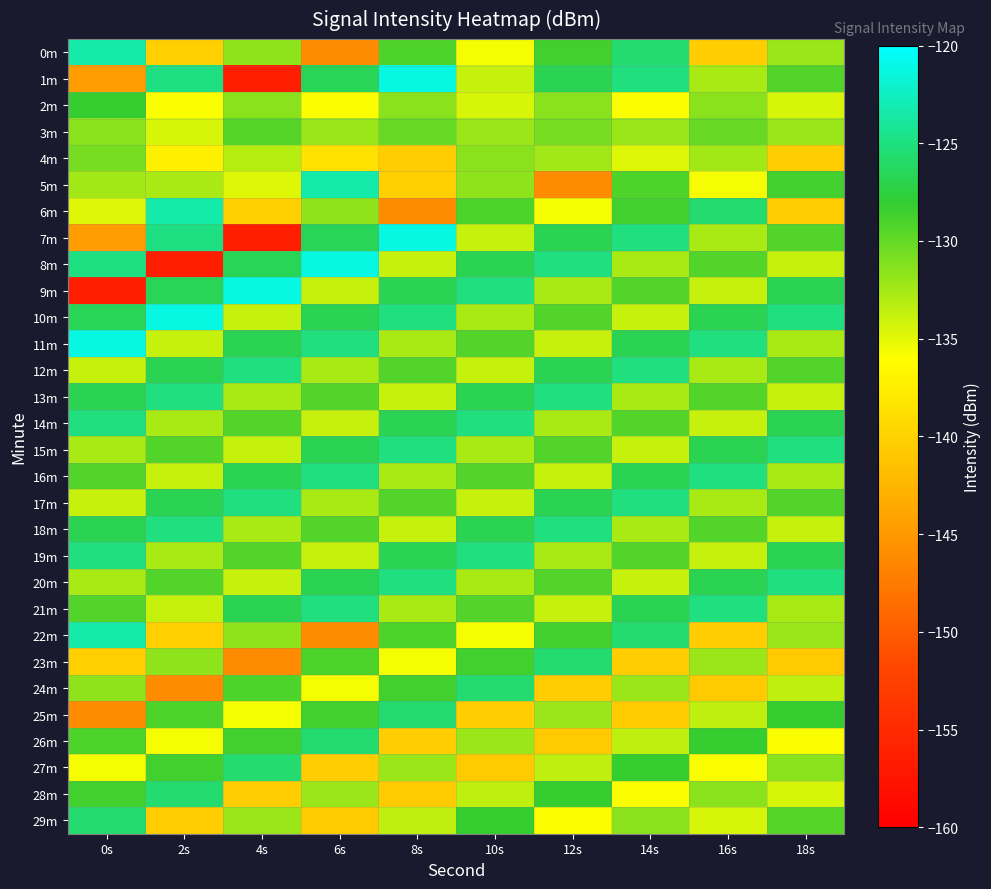

Reading right to left, extract all data points from this chart.

0m: 18s=-132.1	16s=-140.3	14s=-125.6	12s=-128.6	10s=-135.8	8s=-129.1	6s=-146.0	4s=-131.6	2s=-140.2	0s=-123.3
1m: 18s=-129.3	16s=-132.7	14s=-125.1	12s=-126.7	10s=-133.8	8s=-121.1	6s=-126.7	4s=-156.4	2s=-124.9	0s=-144.6
2m: 18s=-134.4	16s=-131.5	14s=-135.8	12s=-131.5	10s=-134.4	8s=-131.5	6s=-135.8	4s=-131.5	2s=-135.8	0s=-128.2
3m: 18s=-132.1	16s=-130.0	14s=-132.2	12s=-130.7	10s=-132.1	8s=-130.0	6s=-132.2	4s=-129.4	2s=-134.4	0s=-131.5
4m: 18s=-140.4	16s=-132.4	14s=-134.8	12s=-132.4	10s=-131.5	8s=-140.4	6s=-138.5	4s=-133.2	2s=-137.2	0s=-130.7
5m: 18s=-128.6	16s=-135.8	14s=-129.1	12s=-146.0	10s=-131.6	8s=-140.2	6s=-123.3	4s=-134.8	2s=-132.7	0s=-132.4
6m: 18s=-140.3	16s=-125.6	14s=-128.6	12s=-135.8	10s=-129.1	8s=-146.0	6s=-131.6	4s=-140.2	2s=-123.3	0s=-134.8
7m: 18s=-129.3	16s=-132.7	14s=-125.1	12s=-126.7	10s=-133.8	8s=-121.1	6s=-126.7	4s=-156.4	2s=-124.9	0s=-144.6
8m: 18s=-133.8	16s=-129.3	14s=-132.7	12s=-125.1	10s=-126.7	8s=-133.8	6s=-121.1	4s=-126.7	2s=-156.4	0s=-124.9
9m: 18s=-126.7	16s=-133.8	14s=-129.3	12s=-132.7	10s=-125.1	8s=-126.7	6s=-133.8	4s=-121.1	2s=-126.7	0s=-156.4
10m: 18s=-125.1	16s=-126.7	14s=-133.8	12s=-129.3	10s=-132.7	8s=-125.1	6s=-126.7	4s=-133.8	2s=-121.1	0s=-126.7
11m: 18s=-132.7	16s=-125.1	14s=-126.7	12s=-133.8	10s=-129.3	8s=-132.7	6s=-125.1	4s=-126.7	2s=-133.8	0s=-121.1
12m: 18s=-129.3	16s=-132.7	14s=-125.1	12s=-126.7	10s=-133.8	8s=-129.3	6s=-132.7	4s=-125.1	2s=-126.7	0s=-133.8
13m: 18s=-133.8	16s=-129.3	14s=-132.7	12s=-125.1	10s=-126.7	8s=-133.8	6s=-129.3	4s=-132.7	2s=-125.1	0s=-126.7
14m: 18s=-126.7	16s=-133.8	14s=-129.3	12s=-132.7	10s=-125.1	8s=-126.7	6s=-133.8	4s=-129.3	2s=-132.7	0s=-125.1
15m: 18s=-125.1	16s=-126.7	14s=-133.8	12s=-129.3	10s=-132.7	8s=-125.1	6s=-126.7	4s=-133.8	2s=-129.3	0s=-132.7
16m: 18s=-132.7	16s=-125.1	14s=-126.7	12s=-133.8	10s=-129.3	8s=-132.7	6s=-125.1	4s=-126.7	2s=-133.8	0s=-129.3
17m: 18s=-129.3	16s=-132.7	14s=-125.1	12s=-126.7	10s=-133.8	8s=-129.3	6s=-132.7	4s=-125.1	2s=-126.7	0s=-133.8
18m: 18s=-133.8	16s=-129.3	14s=-132.7	12s=-125.1	10s=-126.7	8s=-133.8	6s=-129.3	4s=-132.7	2s=-125.1	0s=-126.7
19m: 18s=-126.7	16s=-133.8	14s=-129.3	12s=-132.7	10s=-125.1	8s=-126.7	6s=-133.8	4s=-129.3	2s=-132.7	0s=-125.1
20m: 18s=-125.1	16s=-126.7	14s=-133.8	12s=-129.3	10s=-132.7	8s=-125.1	6s=-126.7	4s=-133.8	2s=-129.3	0s=-132.7
21m: 18s=-132.7	16s=-125.1	14s=-126.7	12s=-133.8	10s=-129.3	8s=-132.7	6s=-125.1	4s=-126.7	2s=-133.8	0s=-129.3
22m: 18s=-132.1	16s=-140.3	14s=-125.6	12s=-128.6	10s=-135.8	8s=-129.1	6s=-146.0	4s=-131.6	2s=-140.2	0s=-123.3
23m: 18s=-140.6	16s=-132.1	14s=-140.3	12s=-125.6	10s=-128.6	8s=-135.8	6s=-129.1	4s=-146.0	2s=-131.6	0s=-140.2
24m: 18s=-133.5	16s=-140.6	14s=-132.1	12s=-140.3	10s=-125.6	8s=-128.6	6s=-135.8	4s=-129.1	2s=-146.0	0s=-131.6
25m: 18s=-128.2	16s=-133.5	14s=-140.6	12s=-132.1	10s=-140.3	8s=-125.6	6s=-128.6	4s=-135.8	2s=-129.1	0s=-146.0
26m: 18s=-135.8	16s=-128.2	14s=-133.5	12s=-140.6	10s=-132.1	8s=-140.3	6s=-125.6	4s=-128.6	2s=-135.8	0s=-129.1
27m: 18s=-131.5	16s=-135.8	14s=-128.2	12s=-133.5	10s=-140.6	8s=-132.1	6s=-140.3	4s=-125.6	2s=-128.6	0s=-135.8
28m: 18s=-134.4	16s=-131.5	14s=-135.8	12s=-128.2	10s=-133.5	8s=-140.6	6s=-132.1	4s=-140.3	2s=-125.6	0s=-128.6
29m: 18s=-129.4	16s=-134.4	14s=-131.5	12s=-135.8	10s=-128.2	8s=-133.5	6s=-140.6	4s=-132.1	2s=-140.3	0s=-125.6